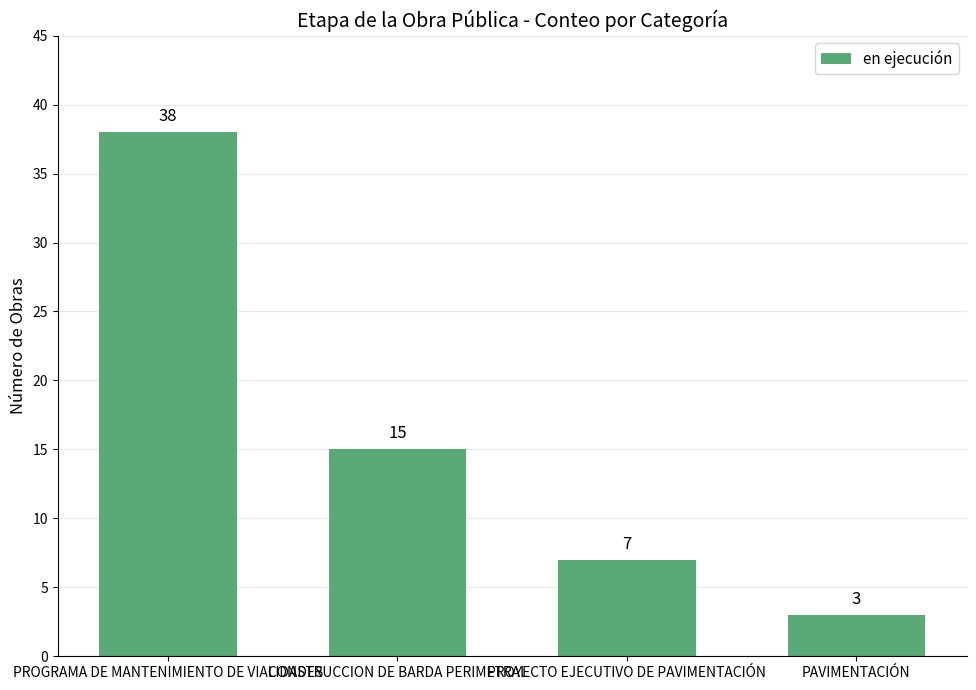

What position from the left is PROGRAMA DE MANTENIMIENTO DE VIALIDADES?

1